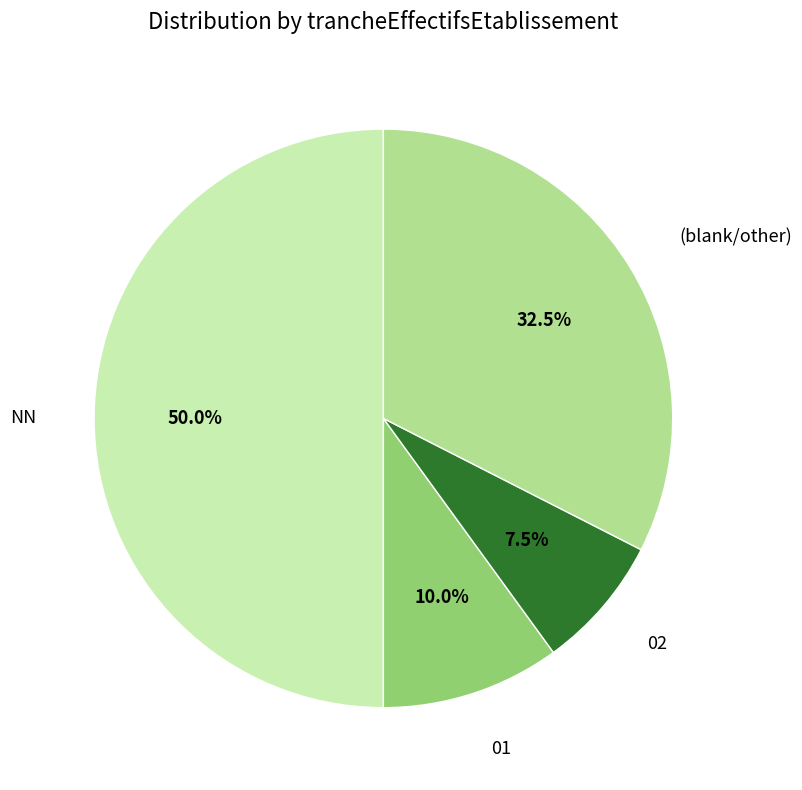

How many segments does this pie chart have?

4